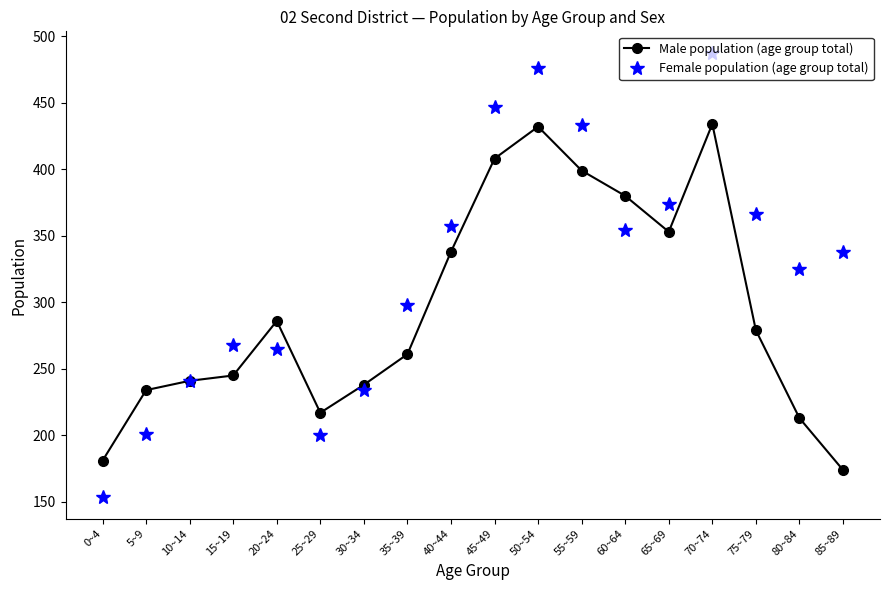

At how many categories does at least one series exceed 330?

9